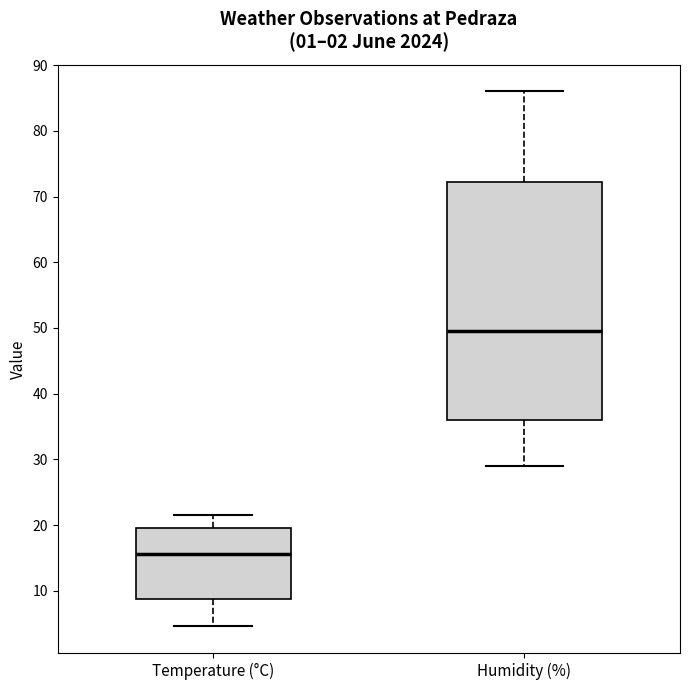

Reading left to right, read every box against the y-axis: the position of its median line, the range the box covers, and the ends of its whiskers. The values are not printed on the chart, so give them approximately, as read against the axis.

Temperature (°C): median 16, box 9 to 20, whiskers 5 to 22
Humidity (%): median 50, box 36 to 72, whiskers 29 to 86